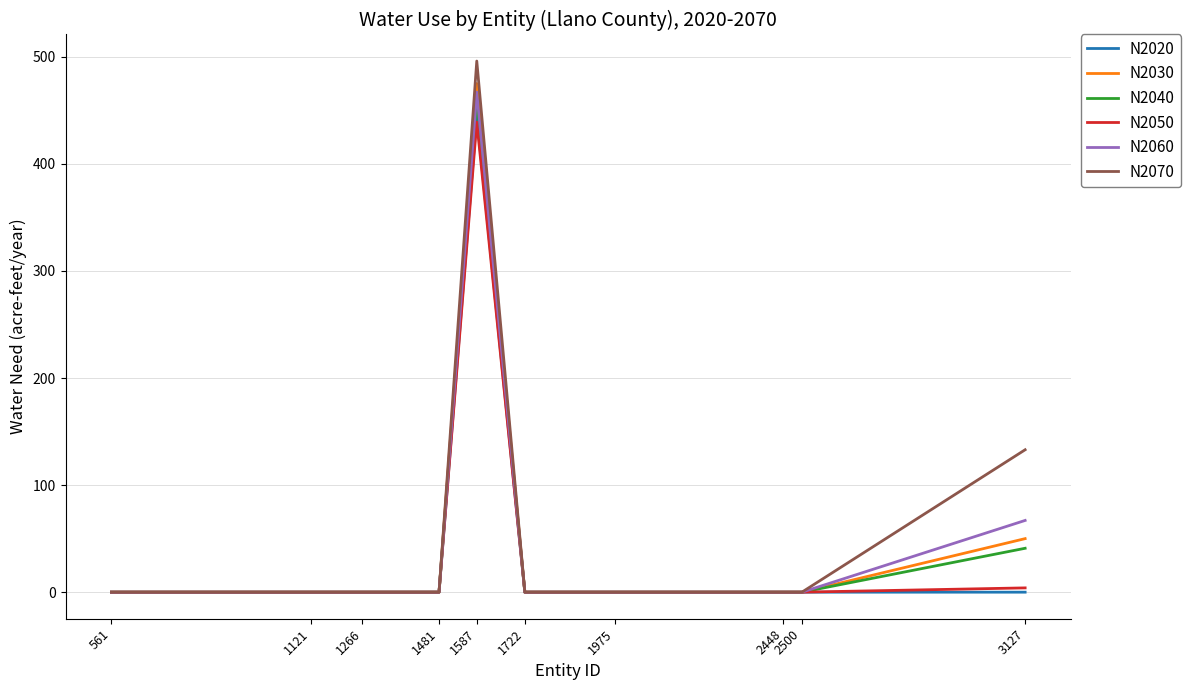

The value of N2030 at 1121 is -307. True or false?

False